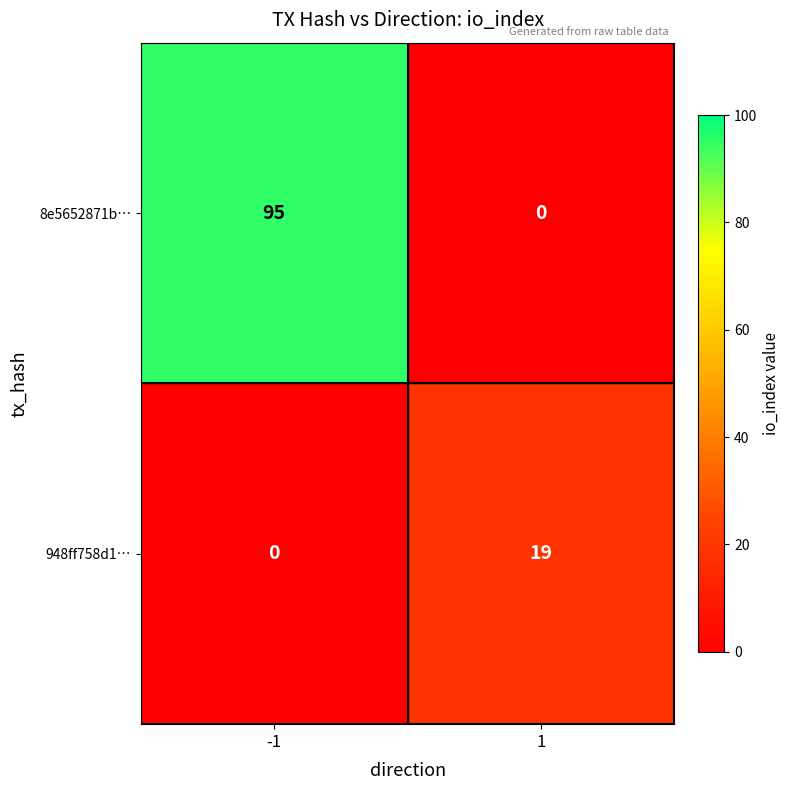

The value of 8e5652871b… at -1 is 95. True or false?

True